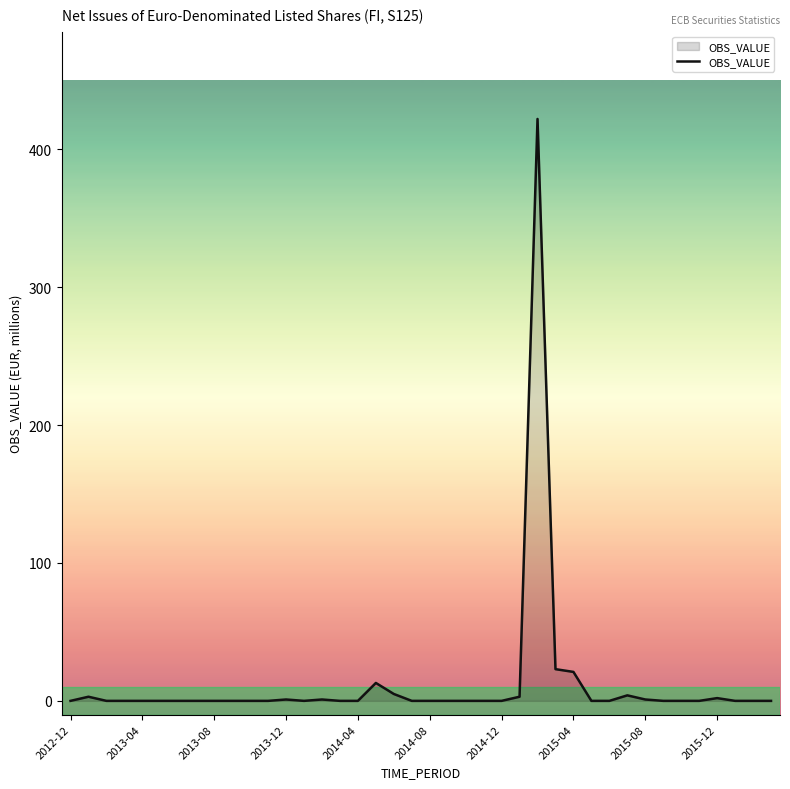

What is the greatest value displayed?

422